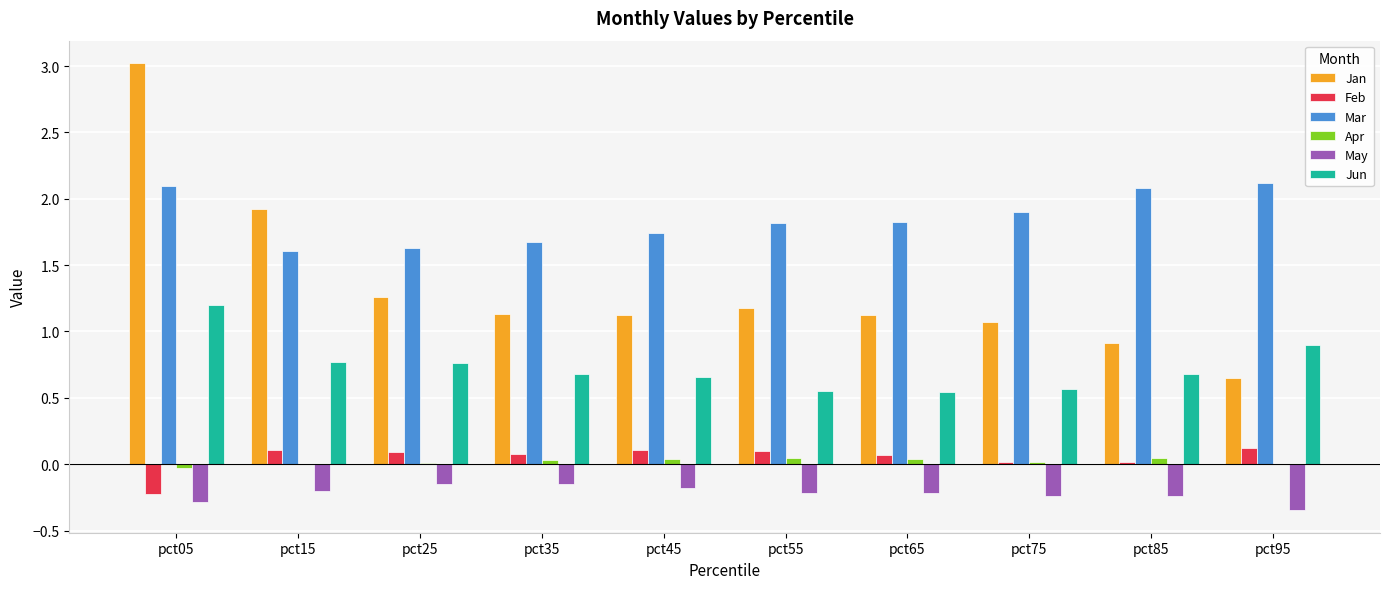

True or false: Jun has a value of 1.2 at pct05.

True